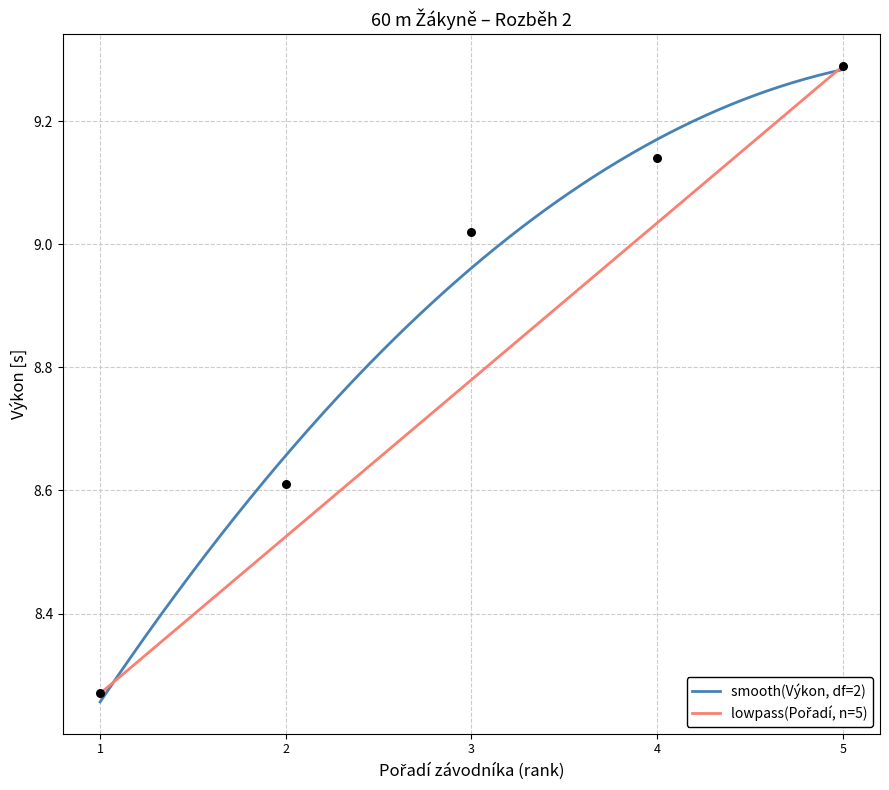

Approximately how many times larger is the value at 4 compared to 2?

1.1